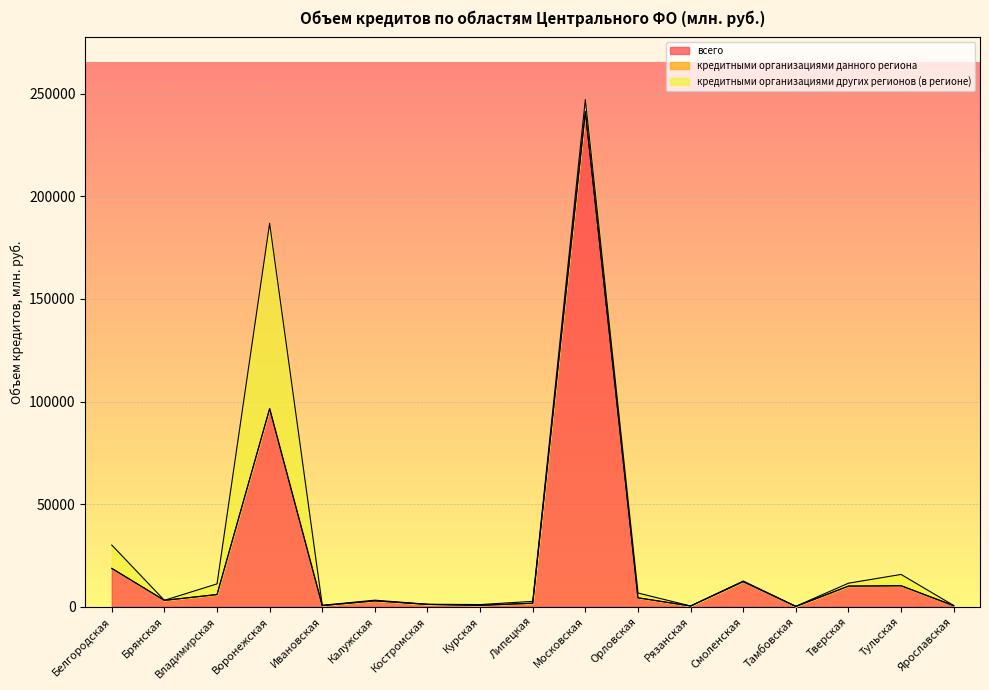

Reading left to right, transcribe all the data shown in this chart.

всего: 18687	3134	5970	96530	579	2898	1158	697	1734	241197	4373	389	12253	152	10066	10252	485
кредитными организациями данного региона: 17	0	0	0	0	0	0	0	1	0	0	0	0	0	0	0	142
кредитными организациями других регионов (в регионе): 11367	19	5189	90285	164	322	77	391	903	5891	2328	6	296	86	1423	5509	0